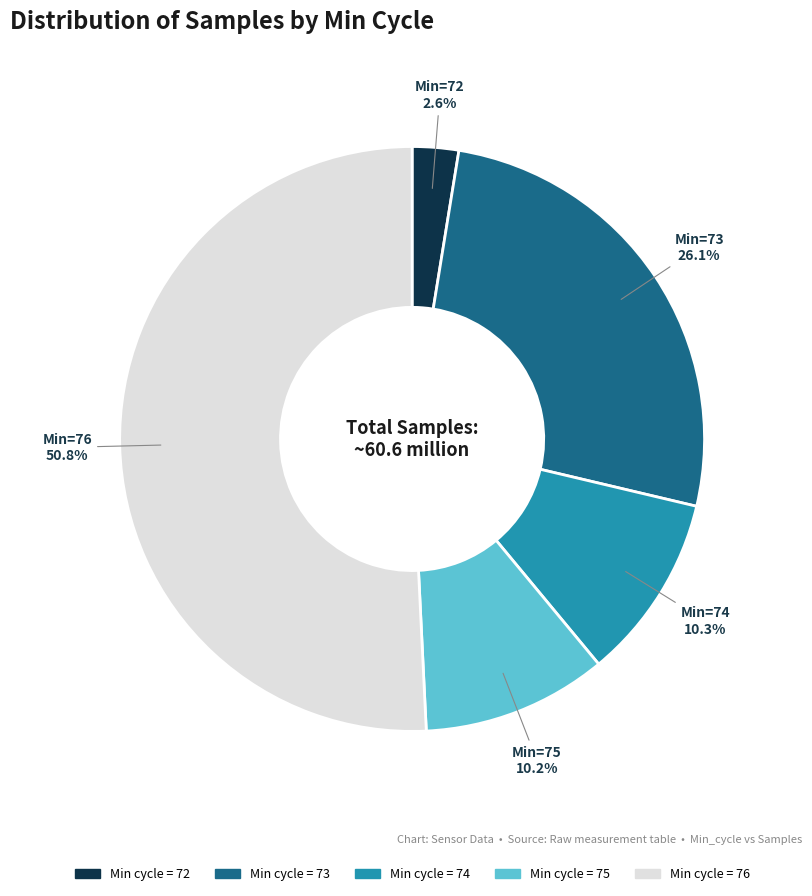

Does any single category account for the majority?

Yes